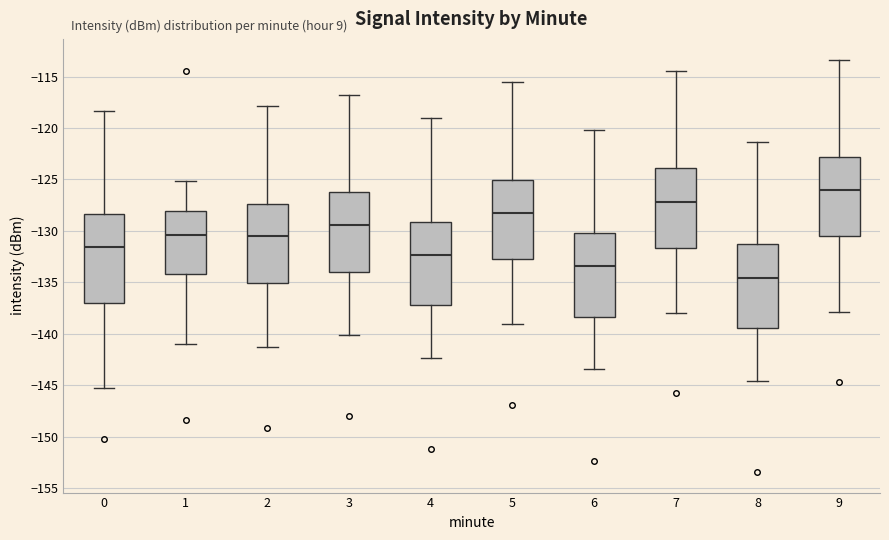

Which box's median line is the lowest?

8